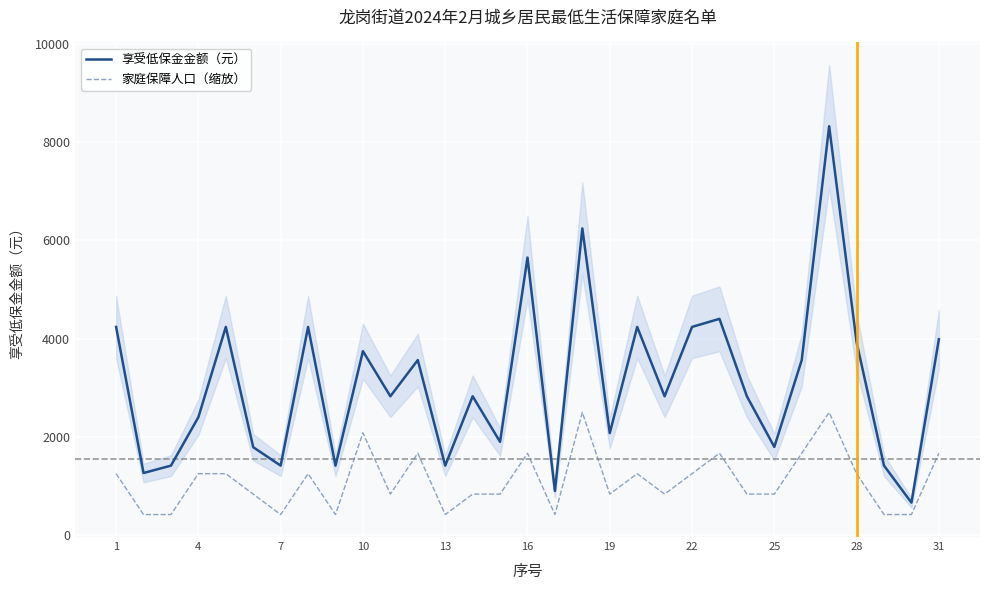

How many interior local valleys does the 家庭保障人口（缩放） series have?

7